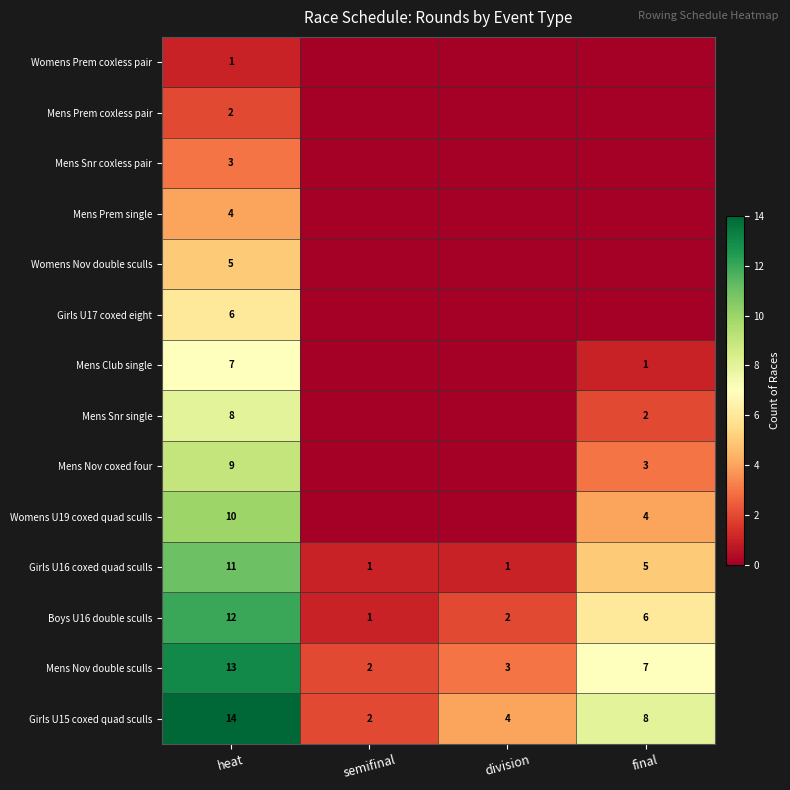

Which label corresponds to the smallest value in the chart?

semifinal